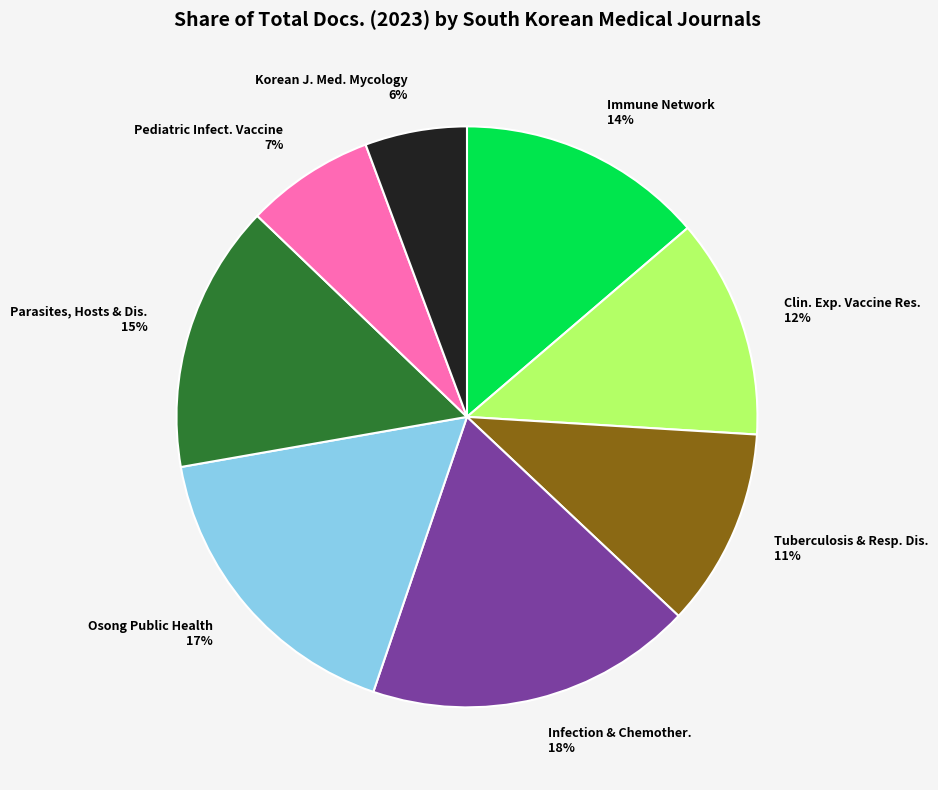

To the nearest percent, what is the average slice percentage?

12%